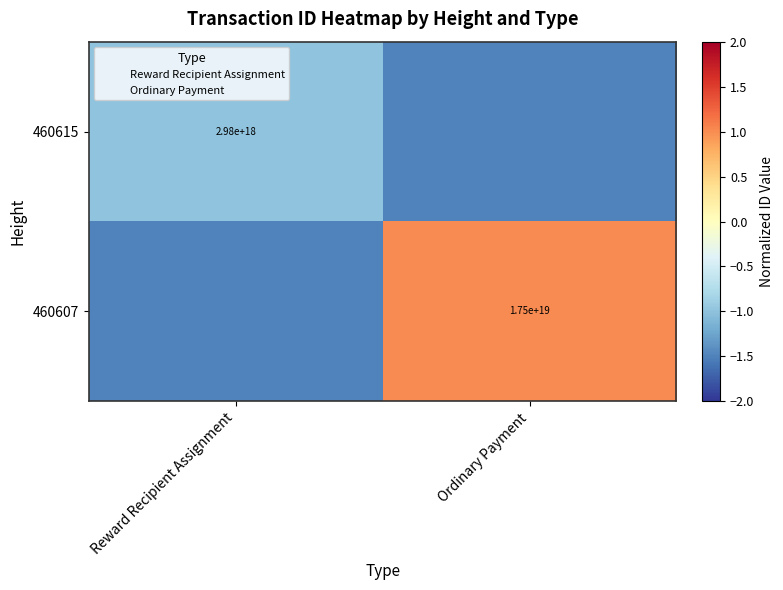

Which series has the widest spread of values?

460607